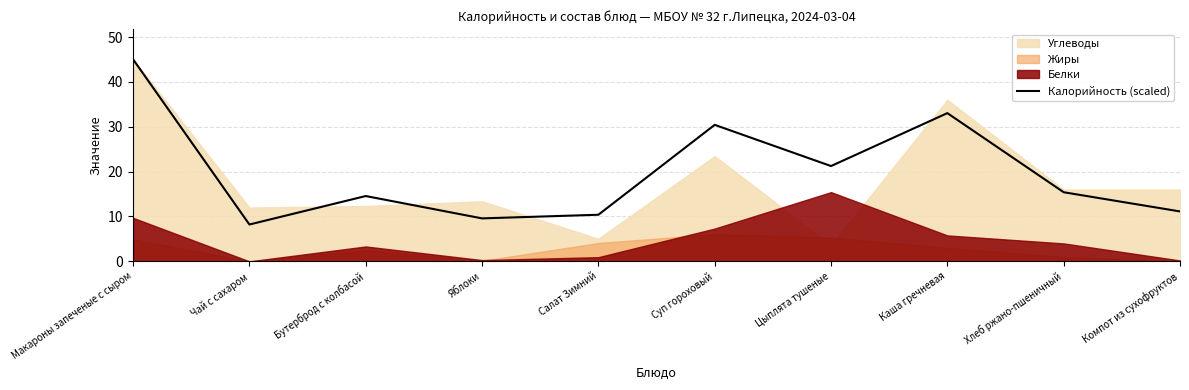

What is the maximum value shown in the chart?

45.0